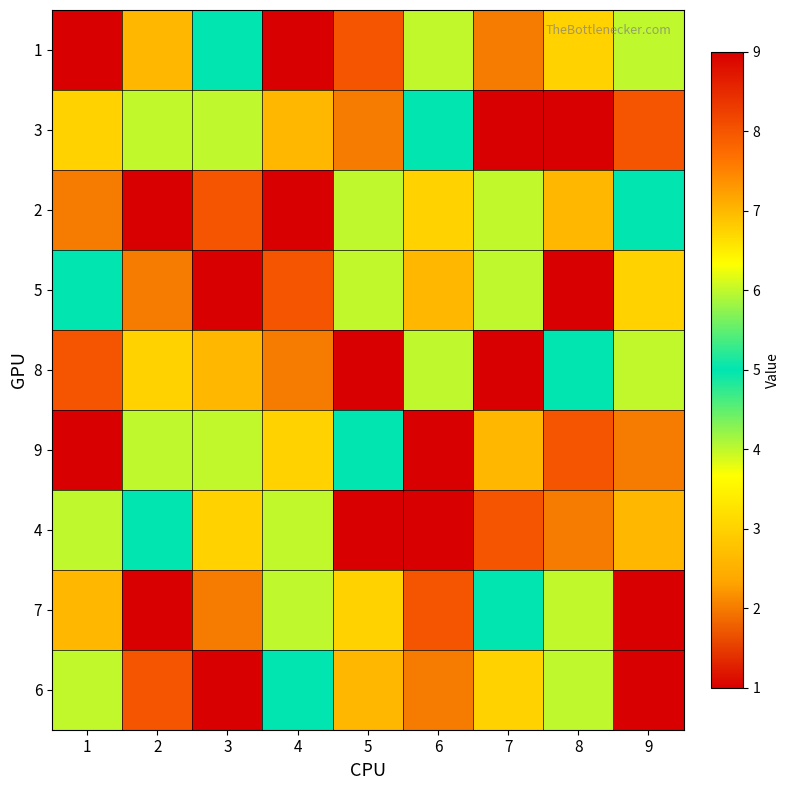

Reading left to right, transcribe all the data shown in this chart.

1: 1=1	2=7	3=5	4=9	5=8	6=6	7=2	8=3	9=4
3: 1=3	2=6	3=4	4=7	5=2	6=5	7=9	8=1	9=8
2: 1=2	2=9	3=8	4=1	5=4	6=3	7=6	8=7	9=5
5: 1=5	2=2	3=1	4=8	5=6	6=7	7=4	8=9	9=3
8: 1=8	2=3	3=7	4=2	5=9	6=4	7=1	8=5	9=6
9: 1=9	2=4	3=6	4=3	5=5	6=1	7=7	8=8	9=2
4: 1=4	2=5	3=3	4=6	5=1	6=9	7=8	8=2	9=7
7: 1=7	2=1	3=2	4=4	5=3	6=8	7=5	8=6	9=9
6: 1=6	2=8	3=9	4=5	5=7	6=2	7=3	8=4	9=1